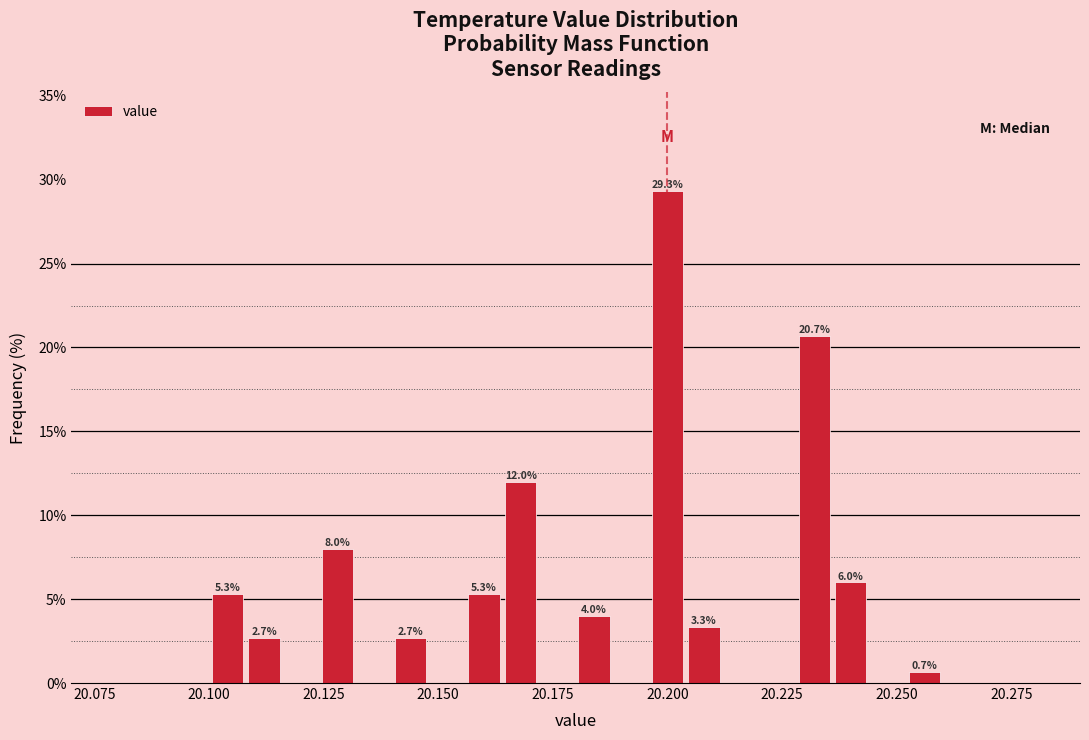

Around what value on the x-axis is the tallest bar? Give the approximate position of its centre, as read against the axis.

20.200